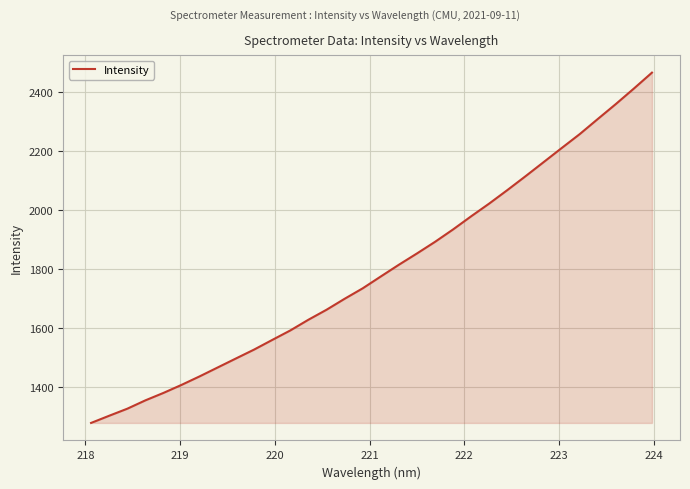

What is the minimum value shown in the chart?

1277.9